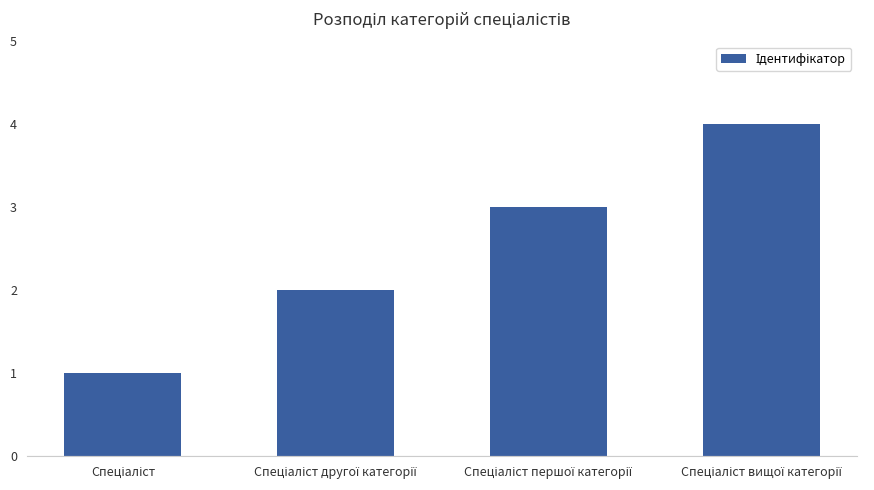

What is the maximum value shown in the chart?

4